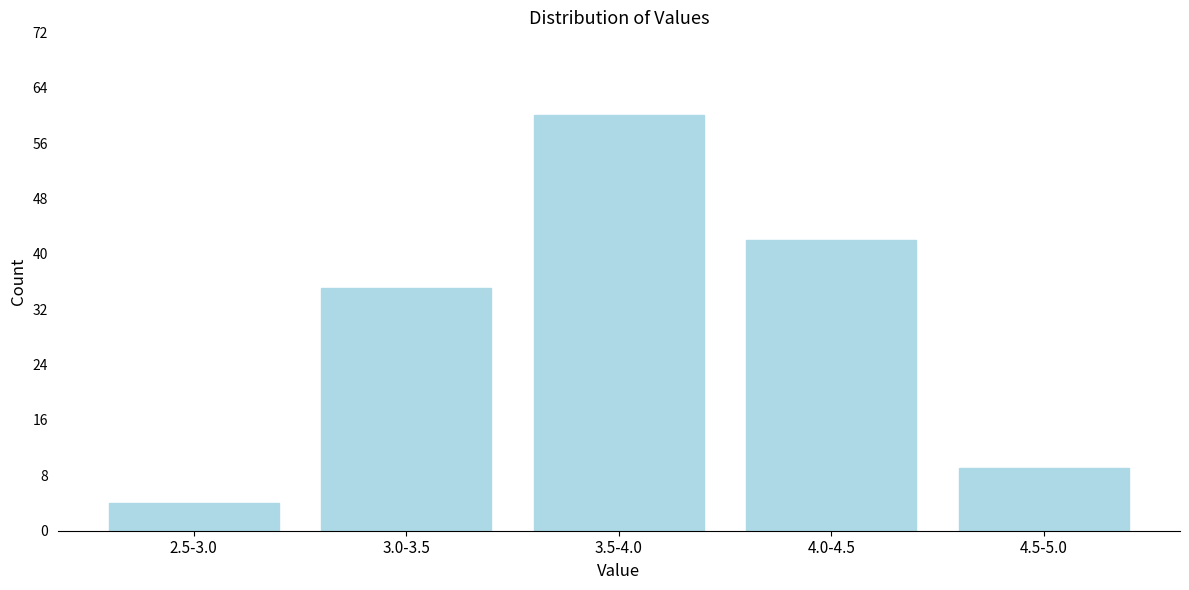

Reading left to right, extract all data points from this chart.

2.5-3.0=4	3.0-3.5=35	3.5-4.0=60	4.0-4.5=42	4.5-5.0=9